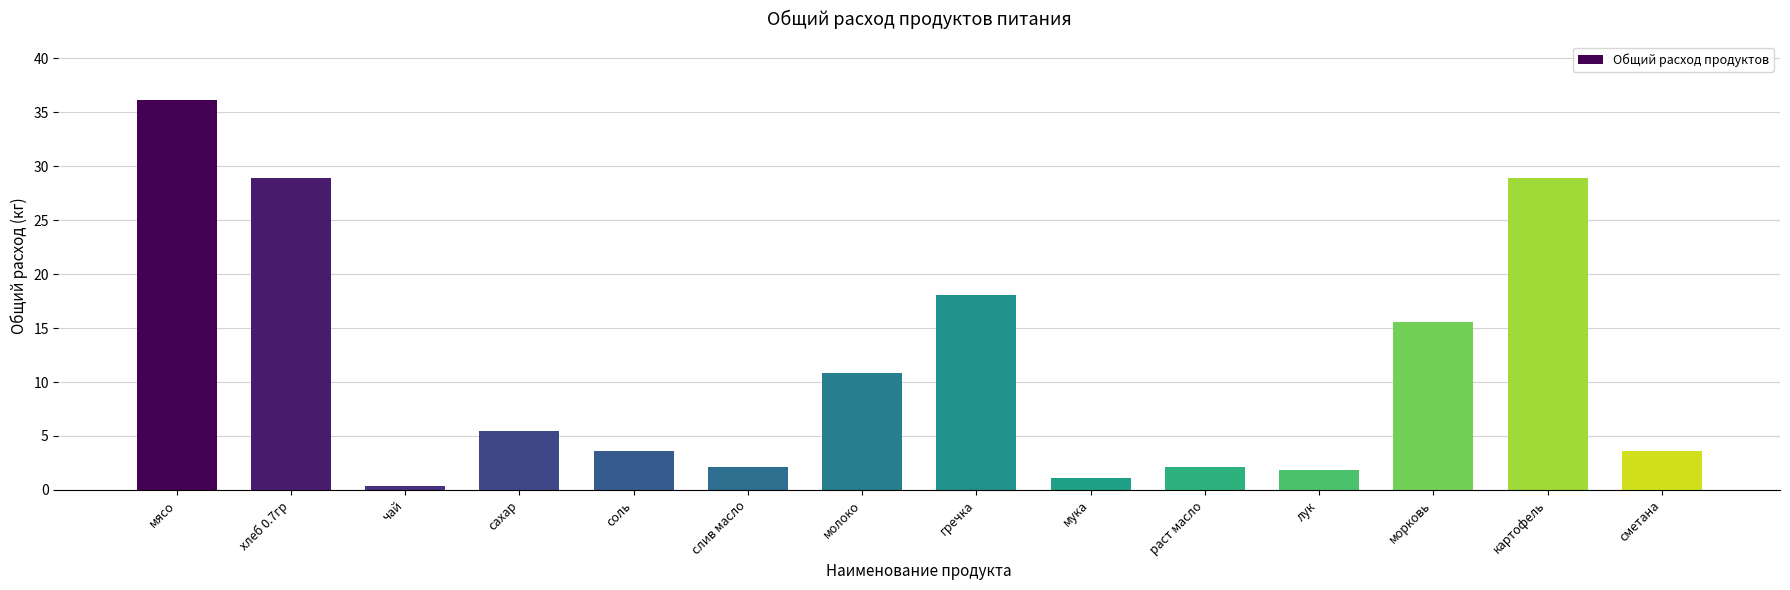

Reading left to right, what are all the values shown in this chart?

36.1	28.9	0.4	5.4	3.6	2.2	10.8	18.1	1.1	2.2	1.8	15.5	28.9	3.6